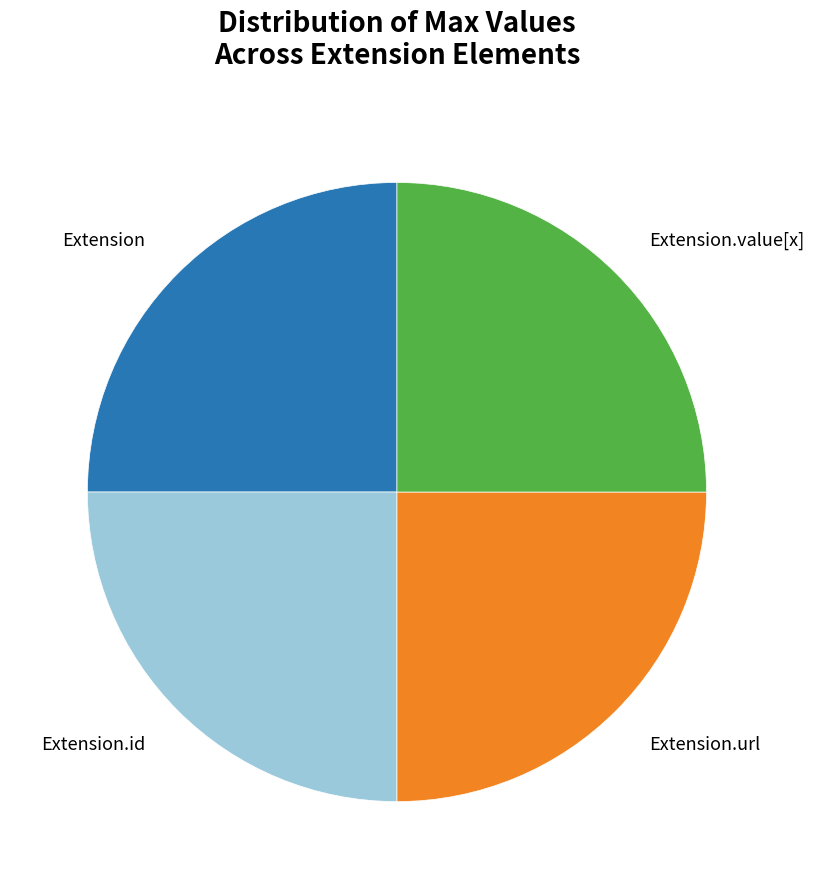

Is there any slice that represents more than half of the pie?

No